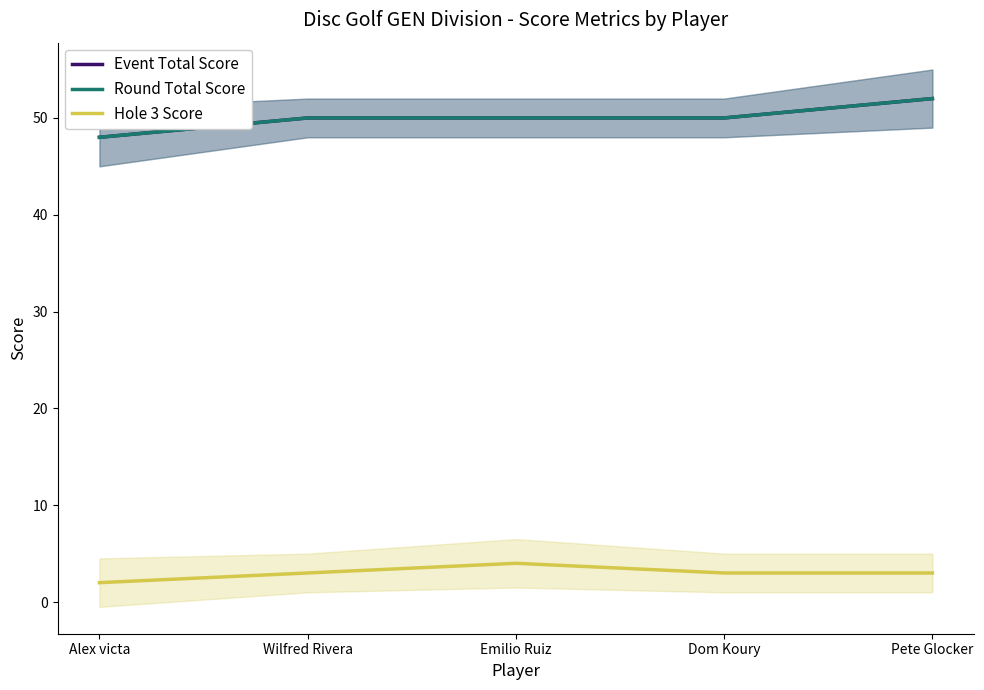

What position from the right is Emilio Ruiz?

3